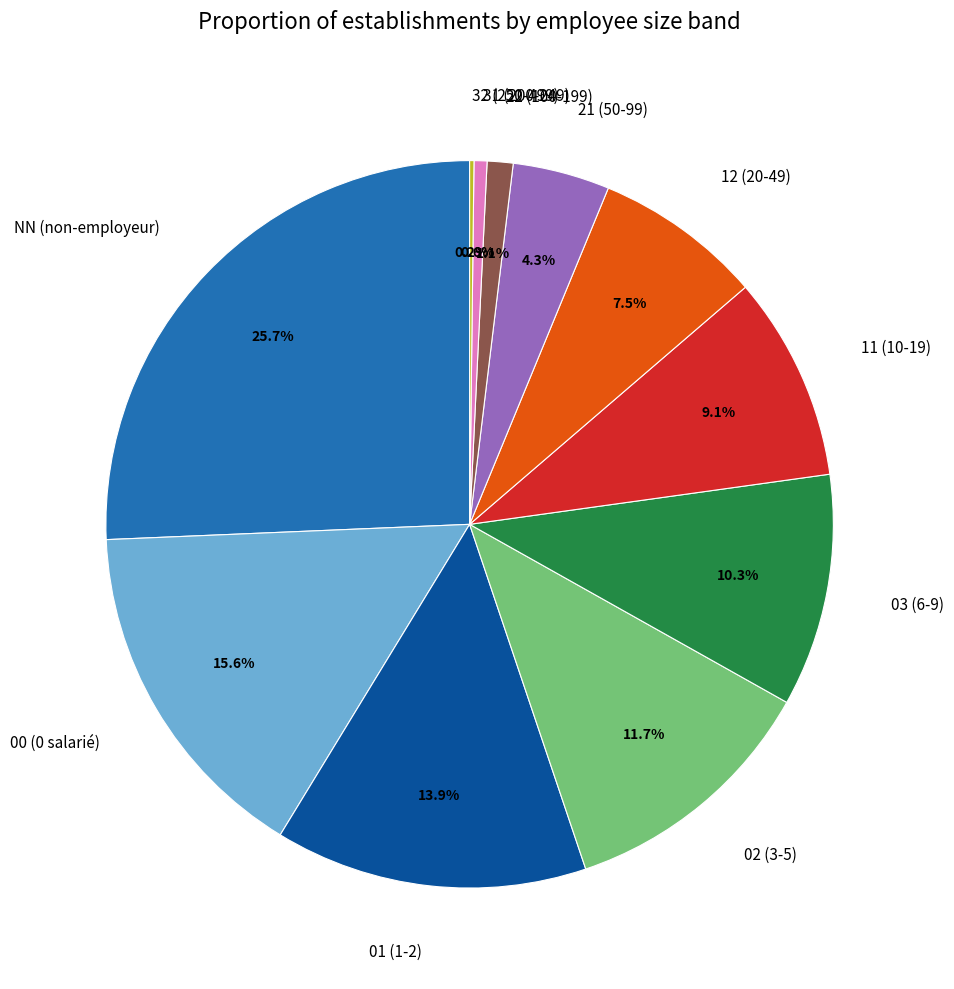

Does 31 represent more than half of the total?

No